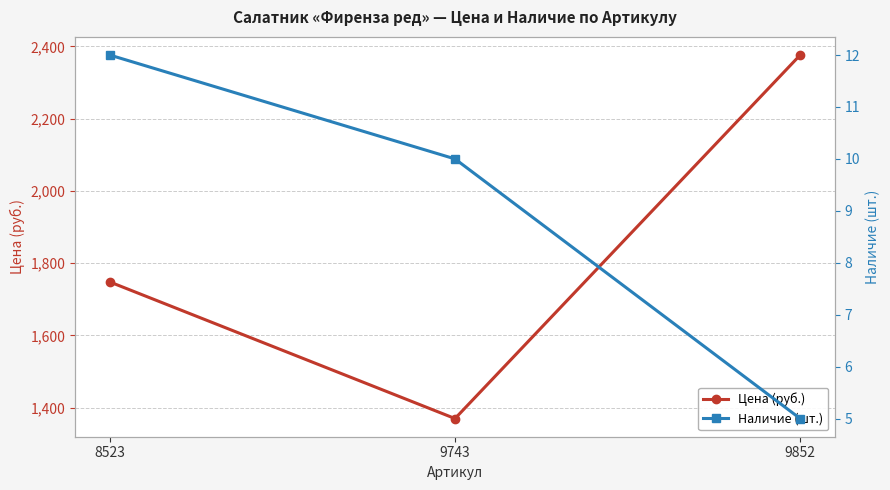

The value of Цена (руб.) at 9743 is 1370. True or false?

True